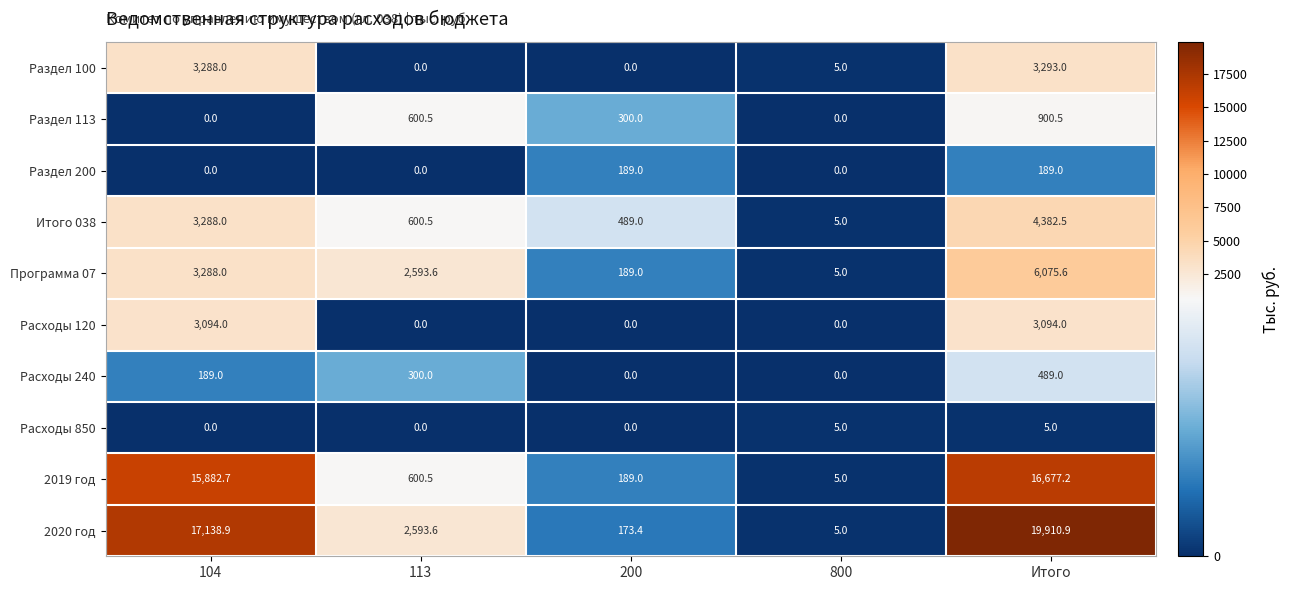

What is the difference between the Раздел 100 values at Итого and 200?

3293.0